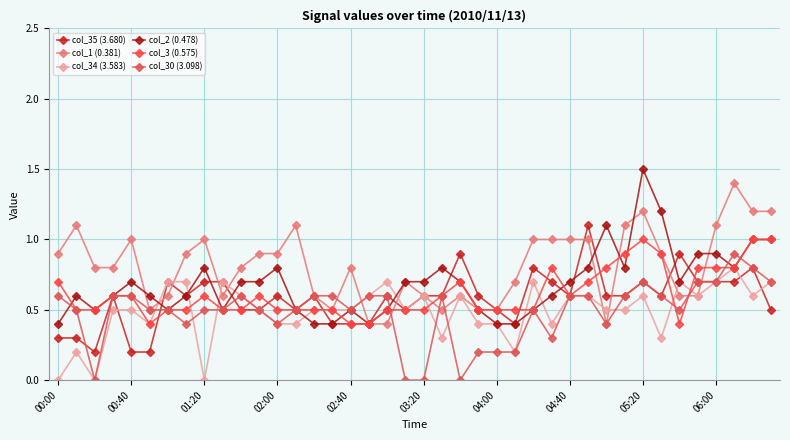

Which series has the largest total across all categories?

col_1 (0.381)